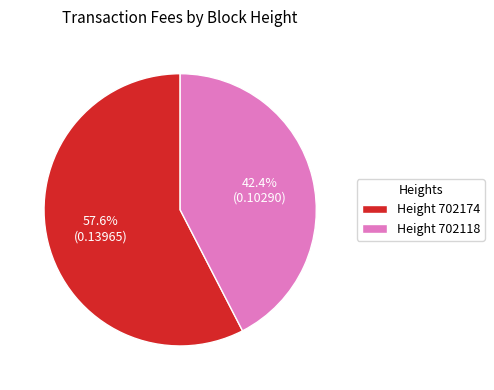

Which category accounts for the majority?

Height 702174